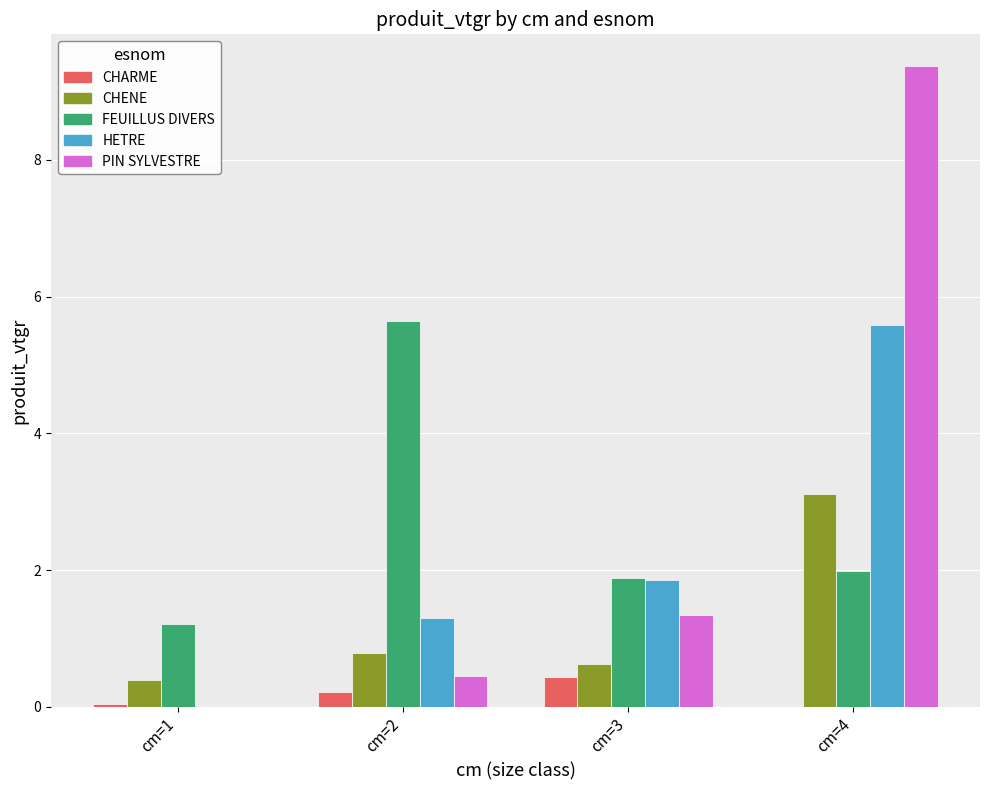

Where is HETRE nearest to the value 2?

cm=3